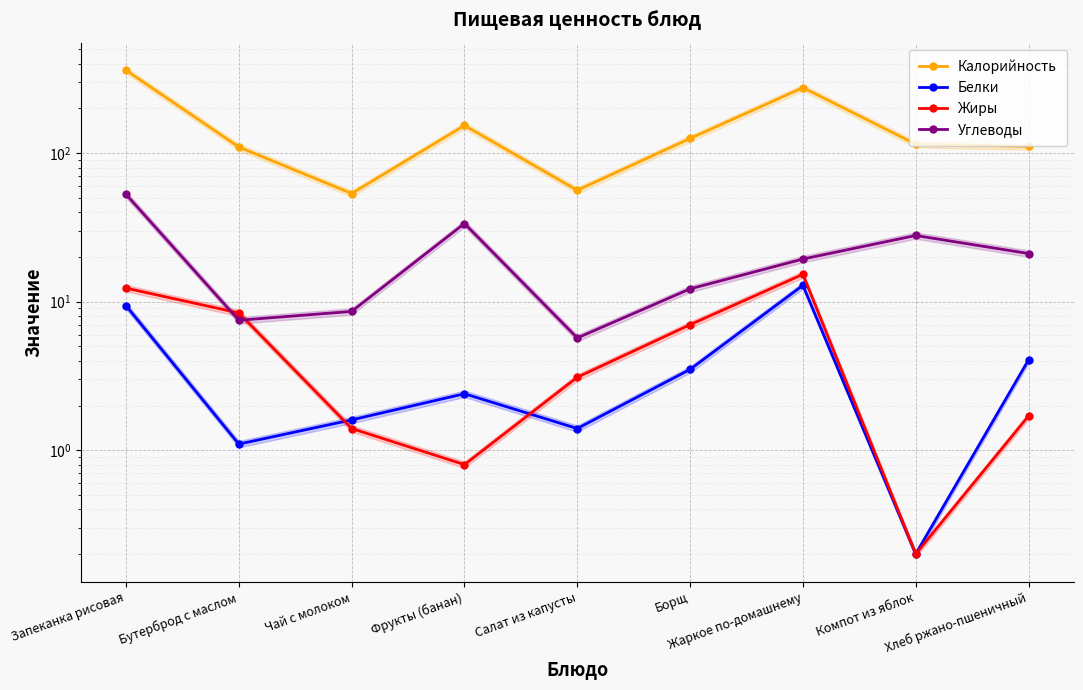

Is it true that Белки equals 1.6 at Чай с молоком?

True